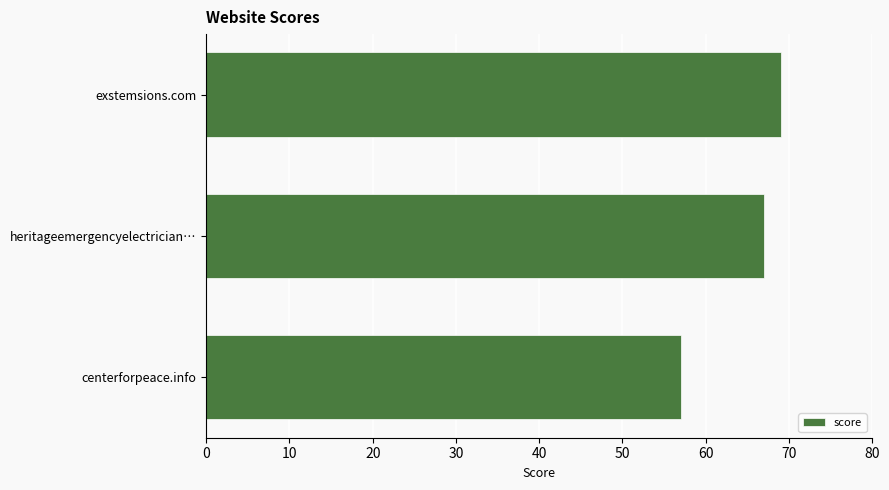

What is the sum of all values?

193